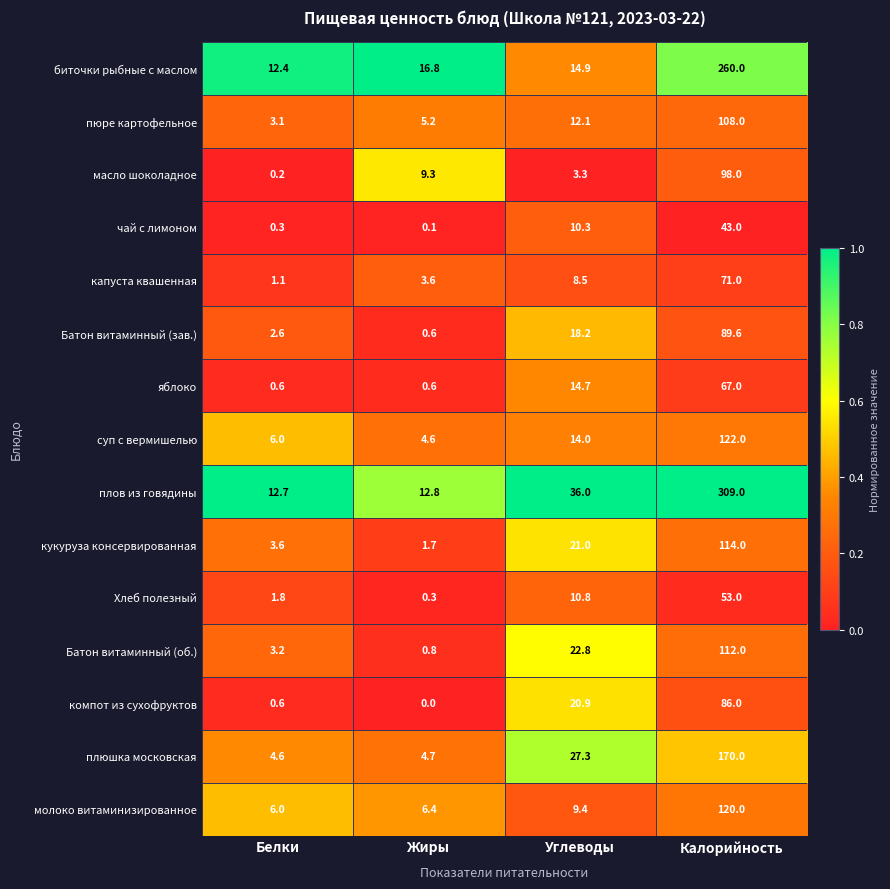

How many series are shown in this chart?

15